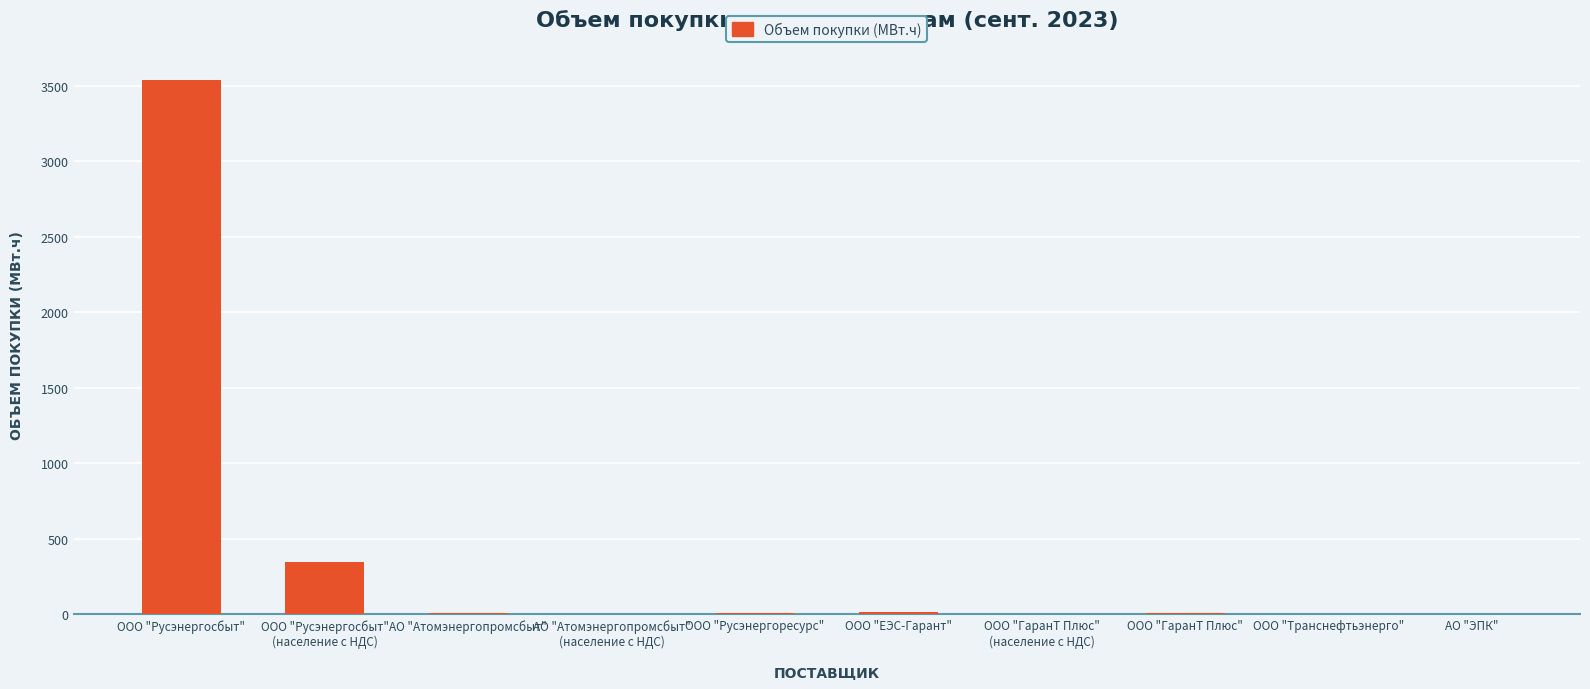

Which label corresponds to the largest value in the chart?

ООО "Русэнергосбыт"